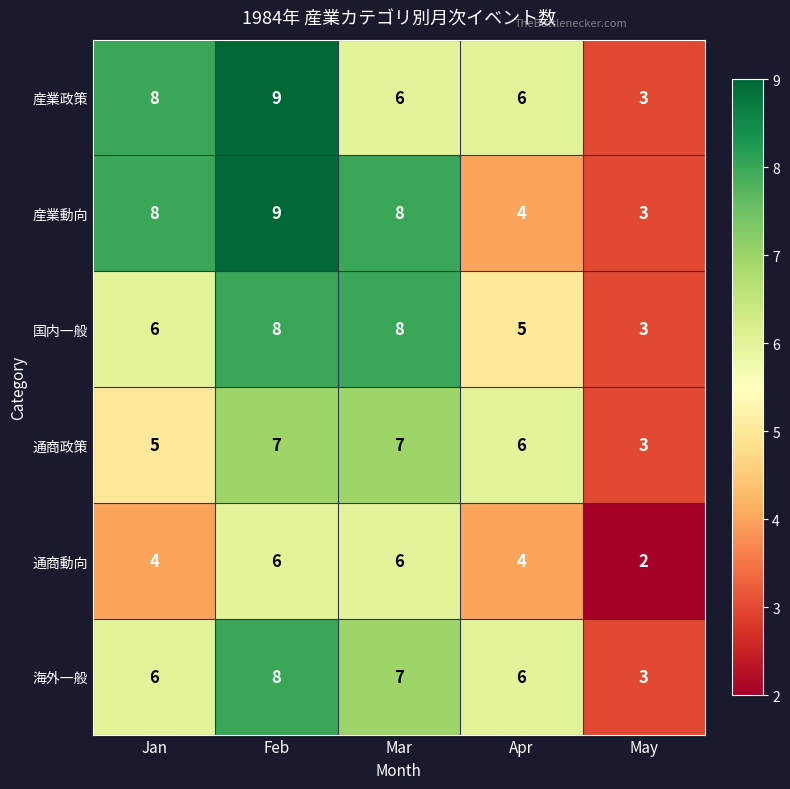

What is the difference between the highest and lowest values at Feb?

3